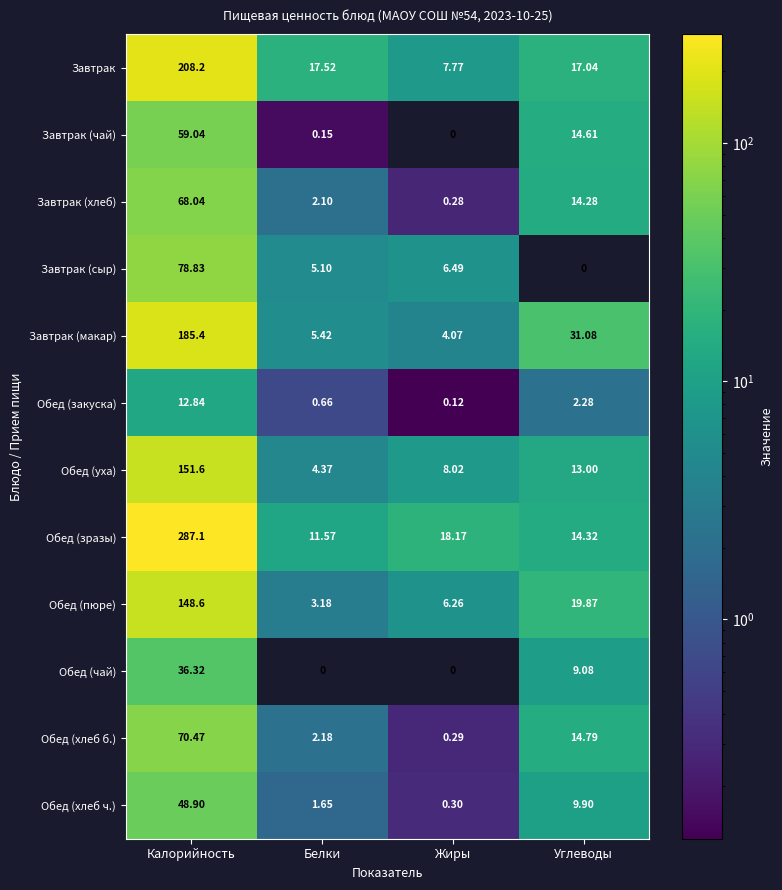

At which category does the chart reach its peak across all series?

Калорийность